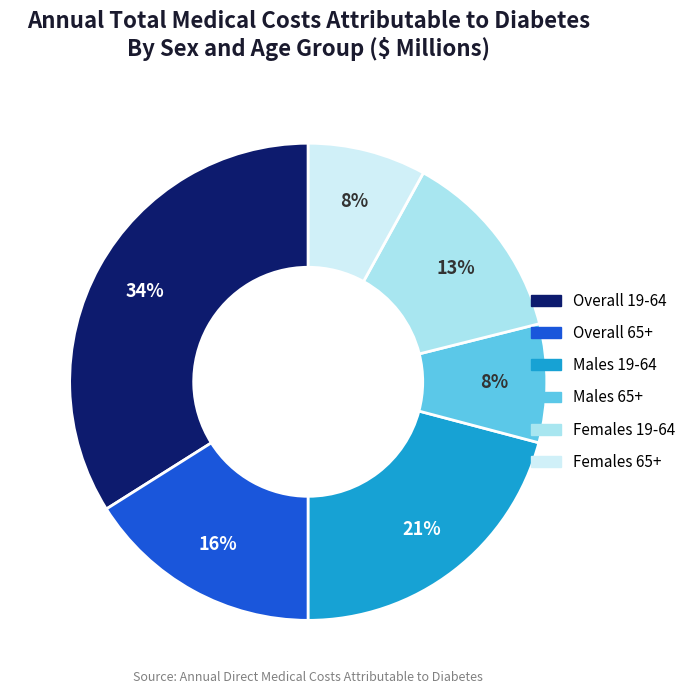

To the nearest percent, what portion does Overall 65+ represent?

16%